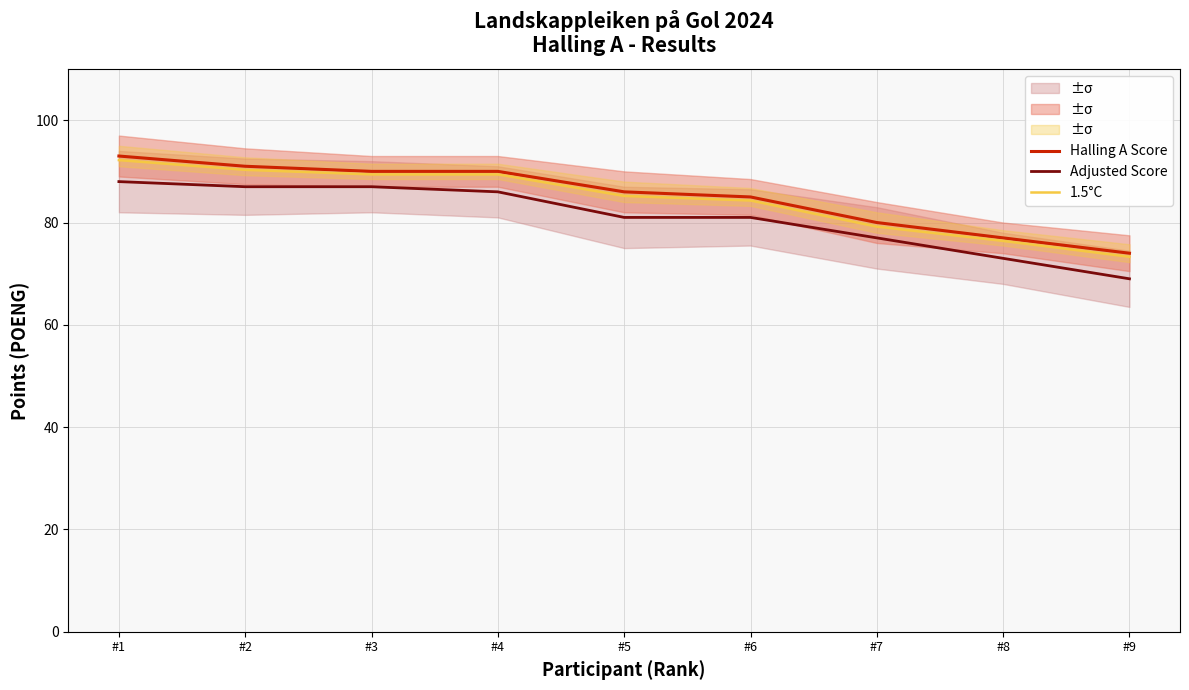

Is it true that 1.5°C equals 89.4 at #4?

True